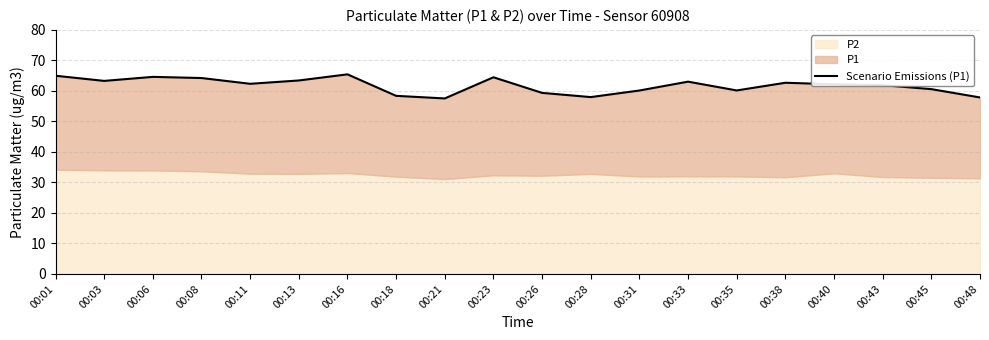

Which category has the highest value across all series?

00:16